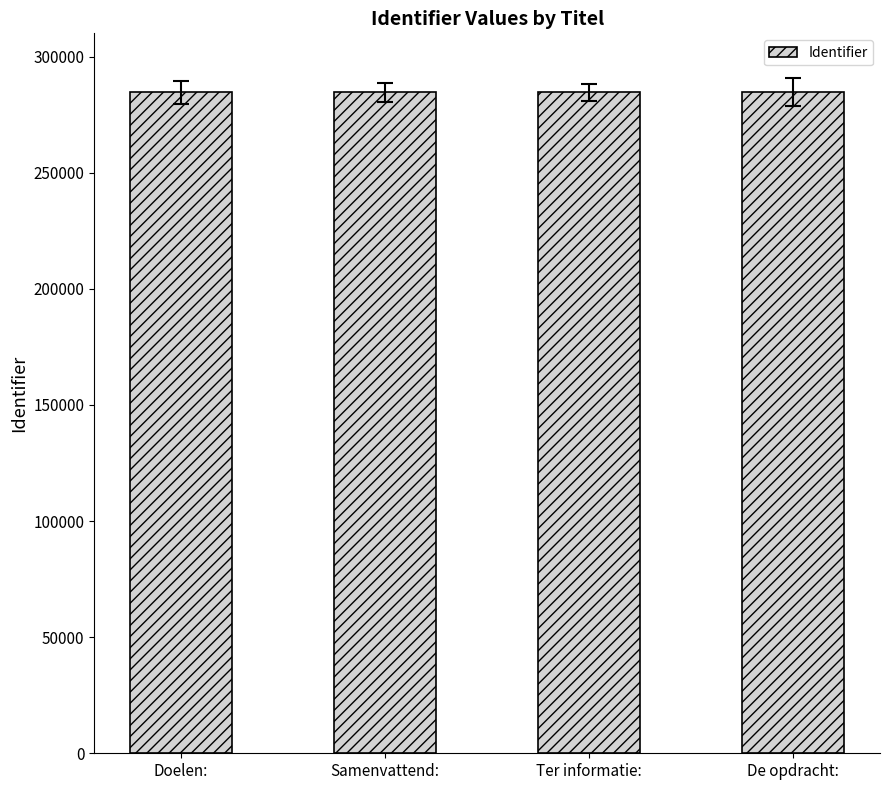

Are the bars horizontal?

No